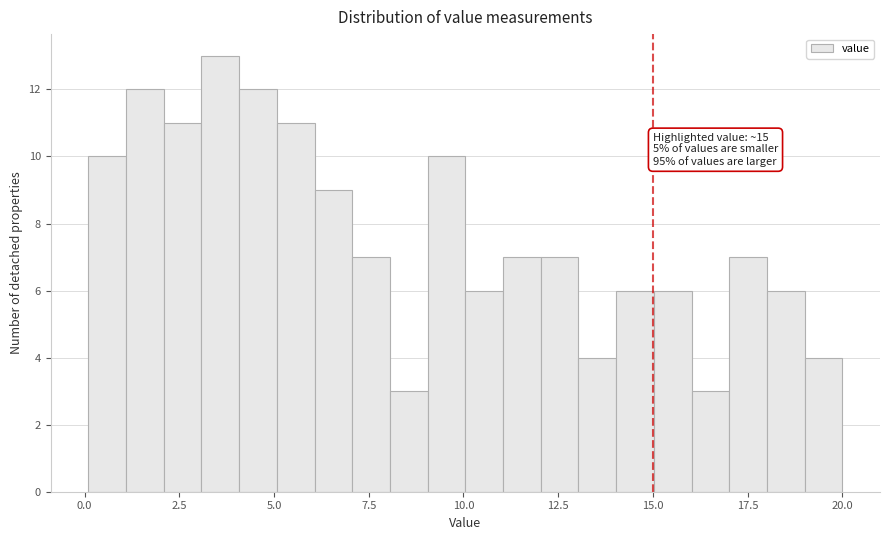

Read against the x-axis, roughly where is the centre of the tallest bar?

3.5